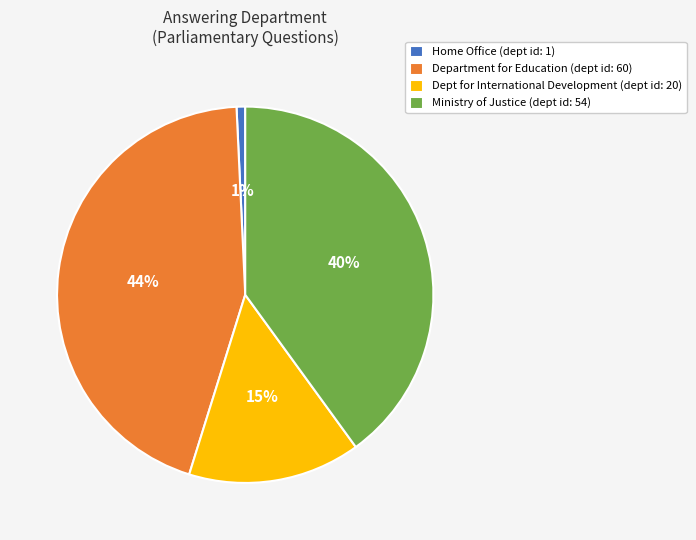

Between Home Office (dept id: 1) and Department for Education (dept id: 60), which is larger?

Department for Education (dept id: 60)